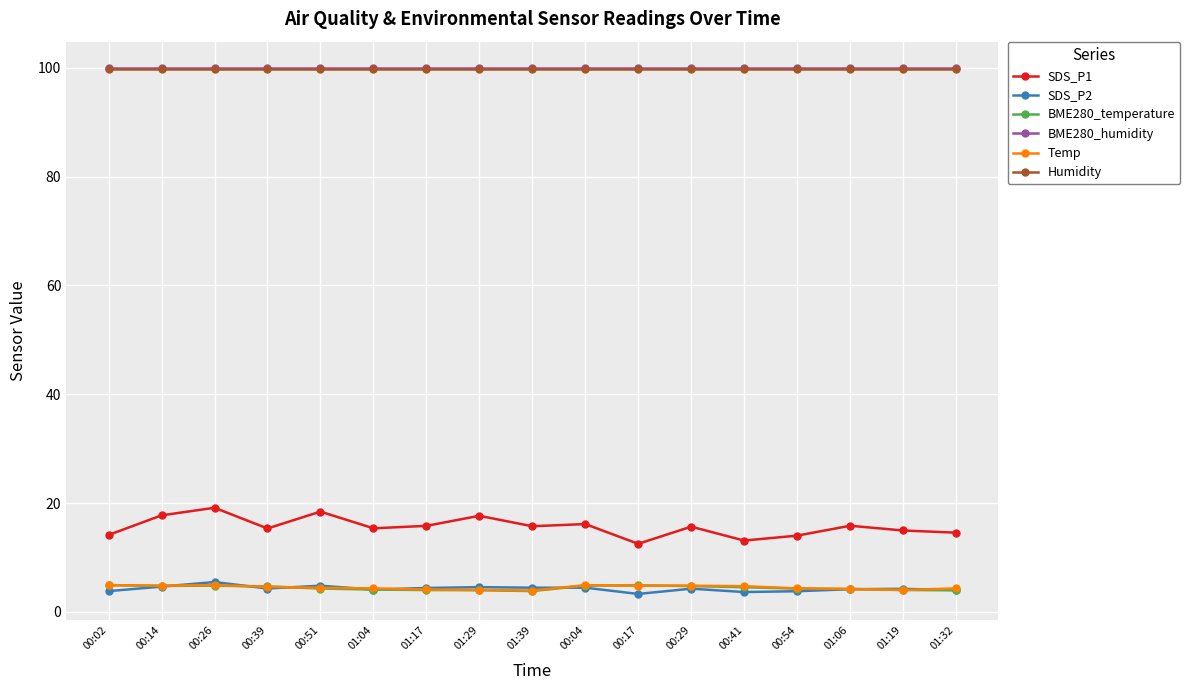

The BME280_humidity series shows 100.0 at 00:54. True or false?

True